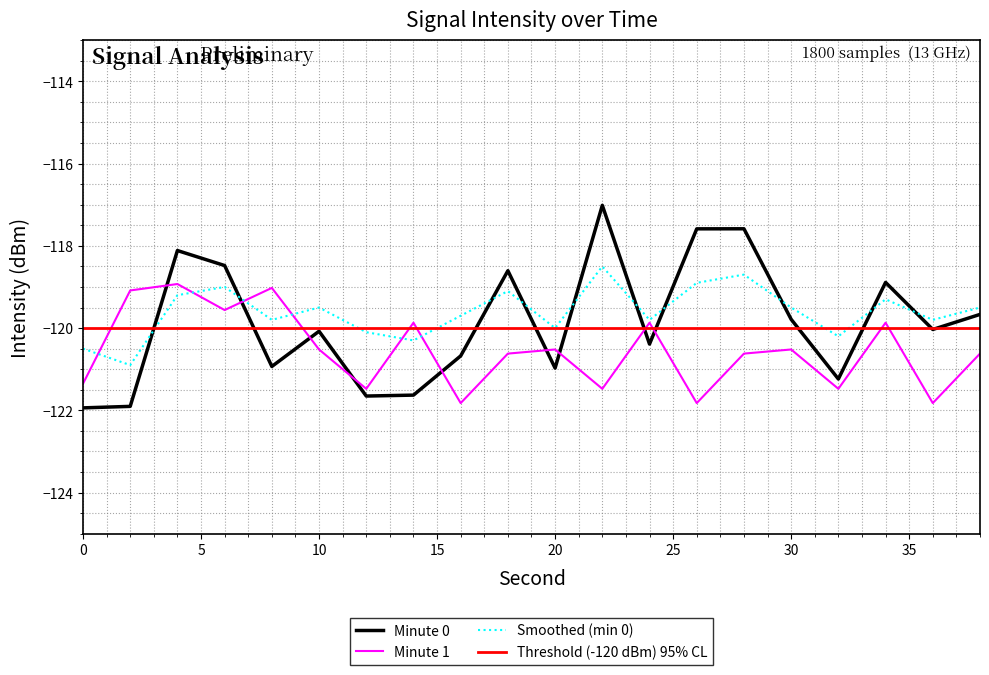

Which series has the widest spread of values?

Minute 0